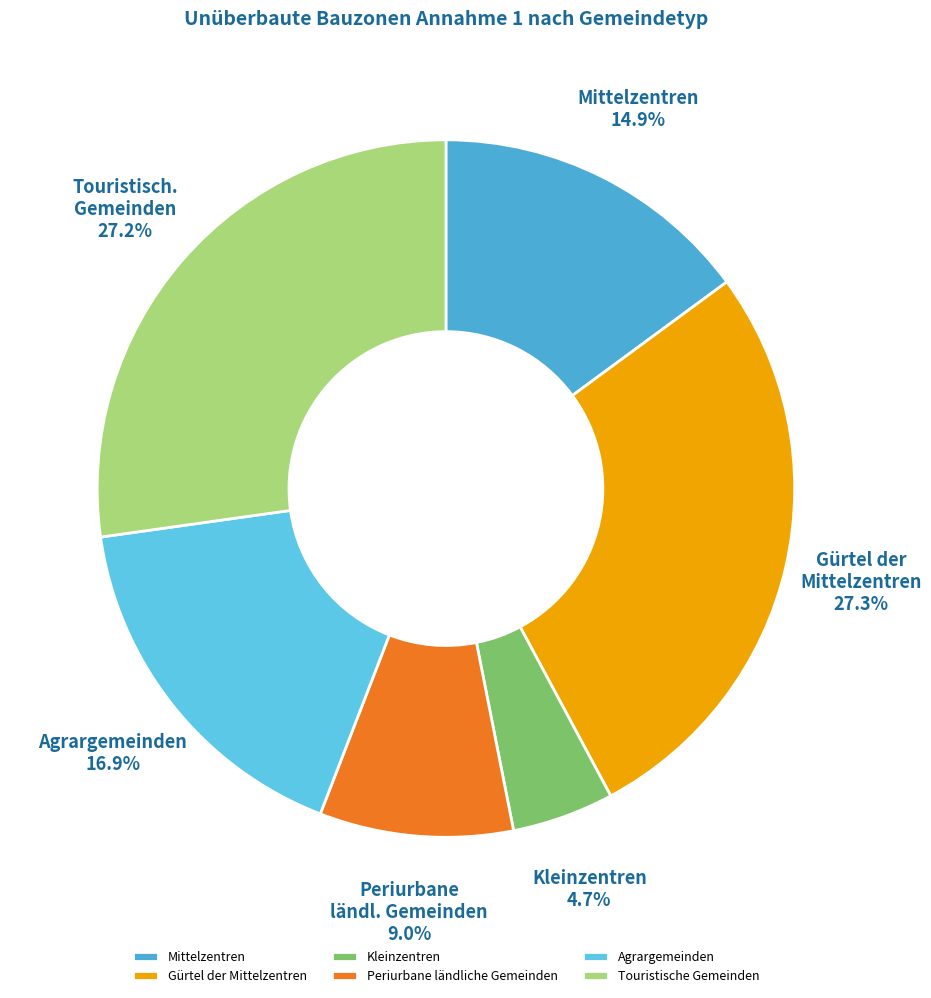

Rank the categories by value from lowest to highest.

Kleinzentren, Periurbane ländliche Gemeinden, Mittelzentren, Agrargemeinden, Touristische Gemeinden, Gürtel der Mittelzentren